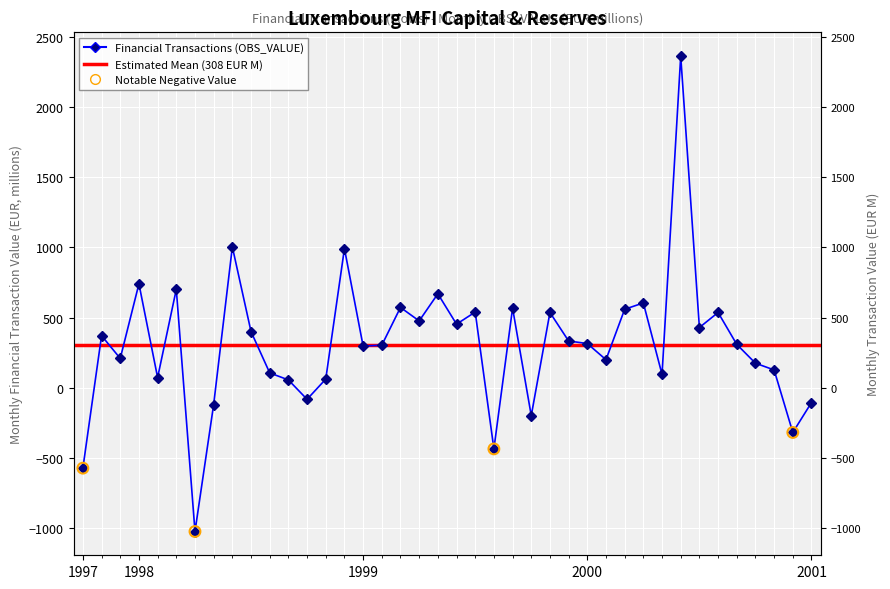

Approximately how many times larger is the value at 1998-06 compared to 1999-06?

2.2